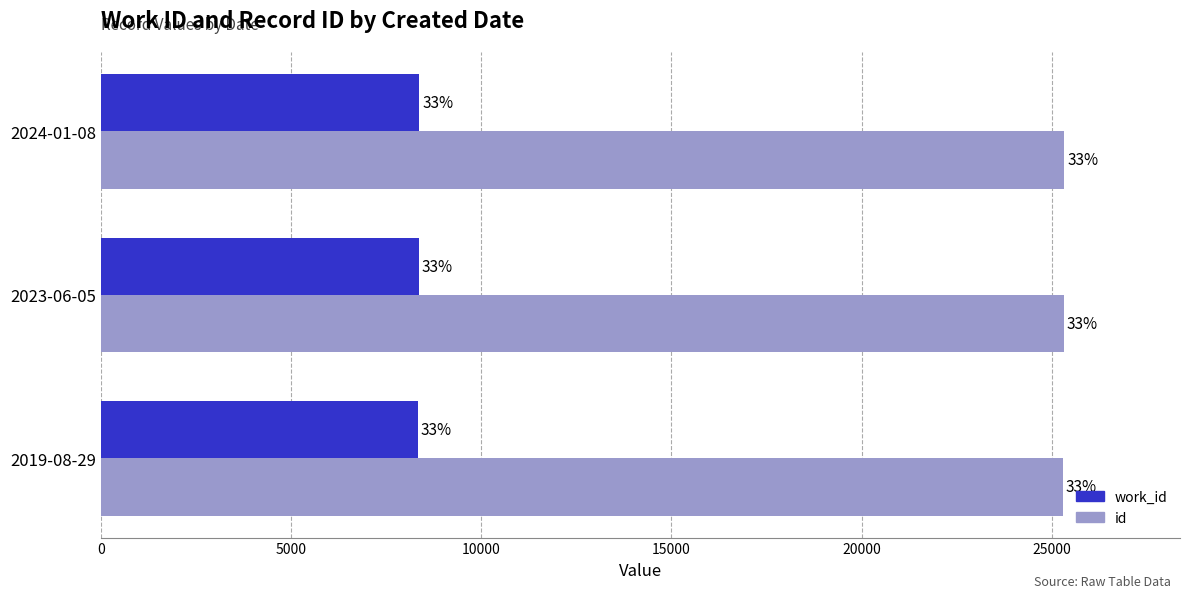

What are all the series names shown in the legend?

work_id, id